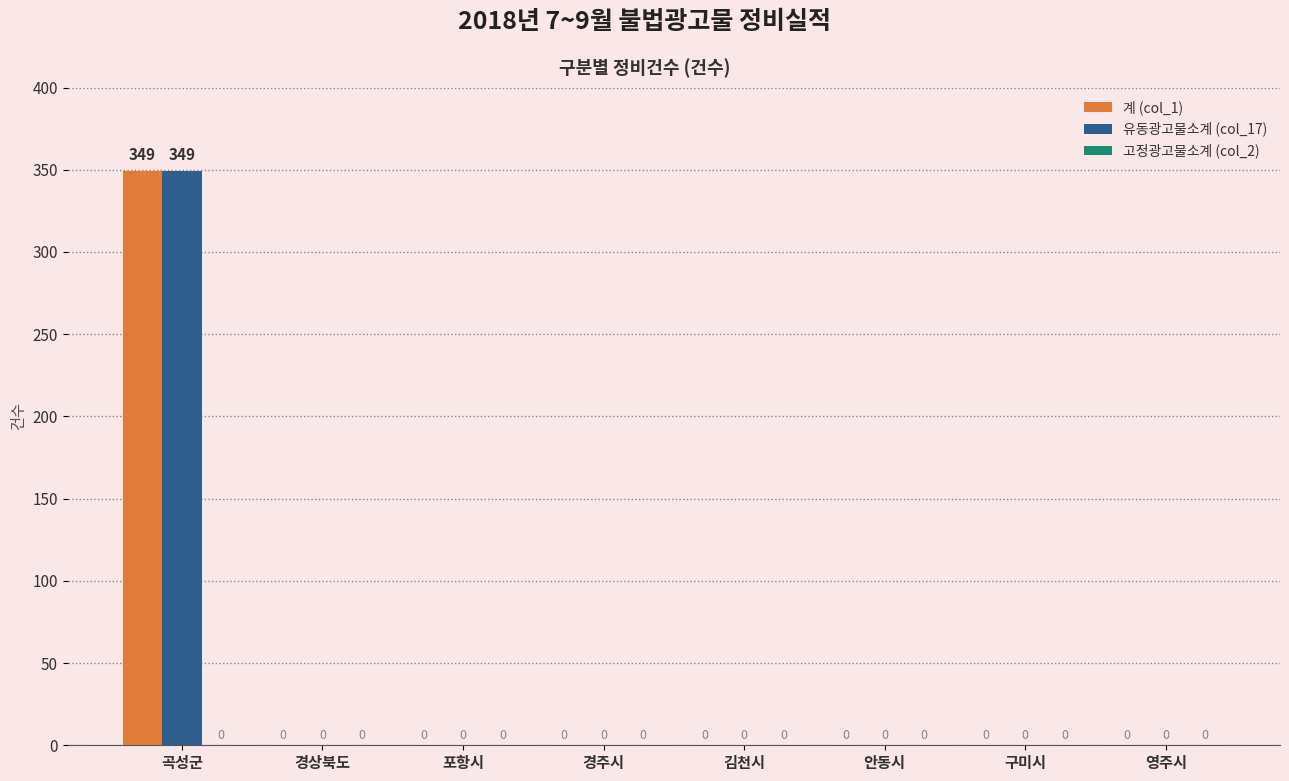

At which category does the chart reach its peak across all series?

곡성군